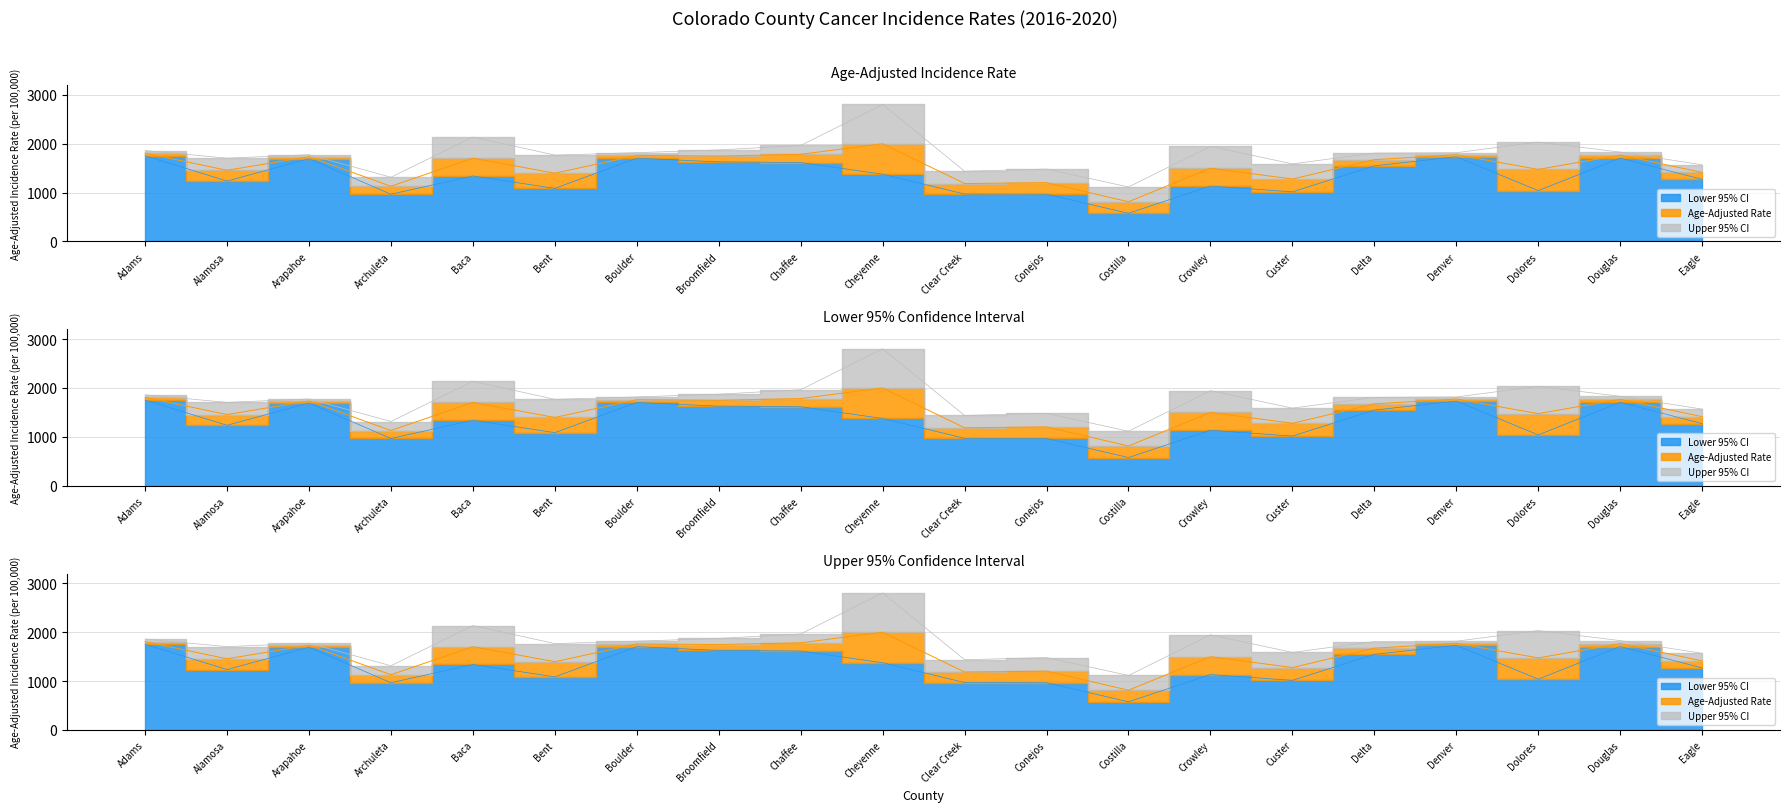

What position from the right is Conejos?

9